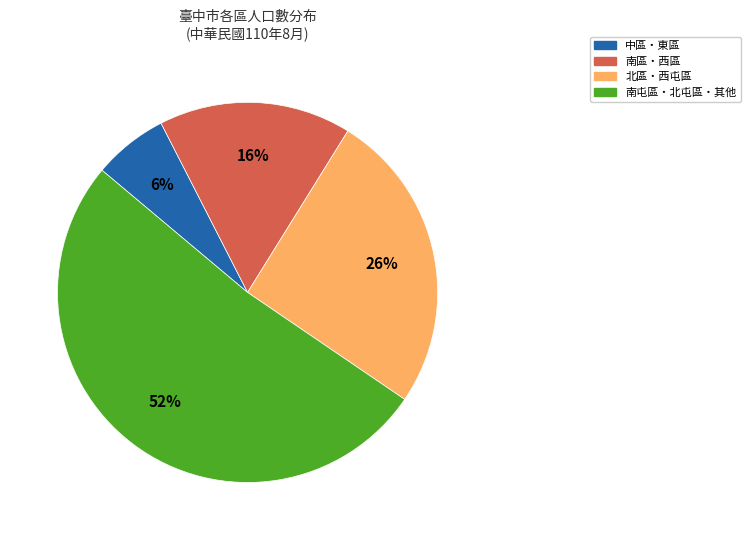

The 北區・西屯區 slice represents 13% of the pie. True or false?

False